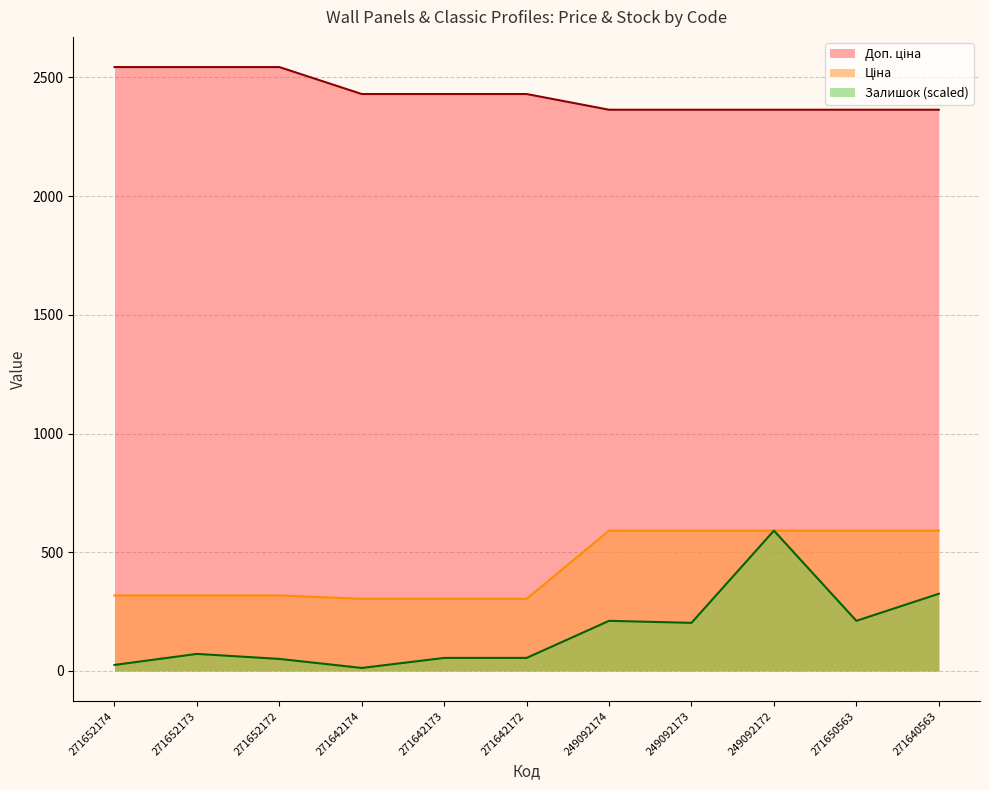

Which category has the highest value in the Залишок (scaled) series?

249092172